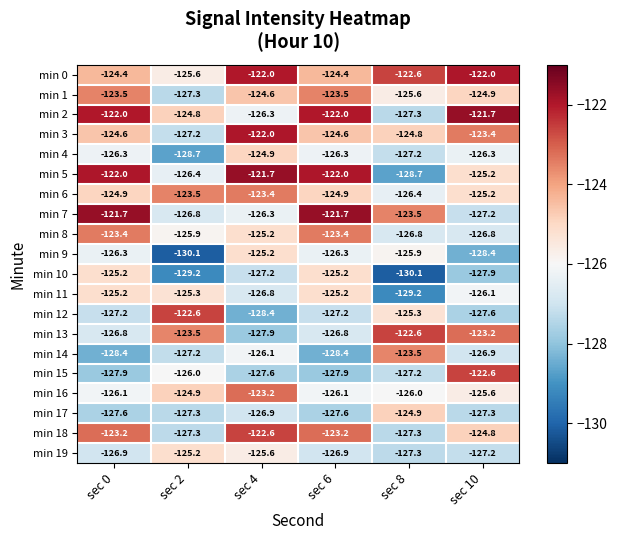

Which series changed the most between sec 2 and sec 10?

min 12